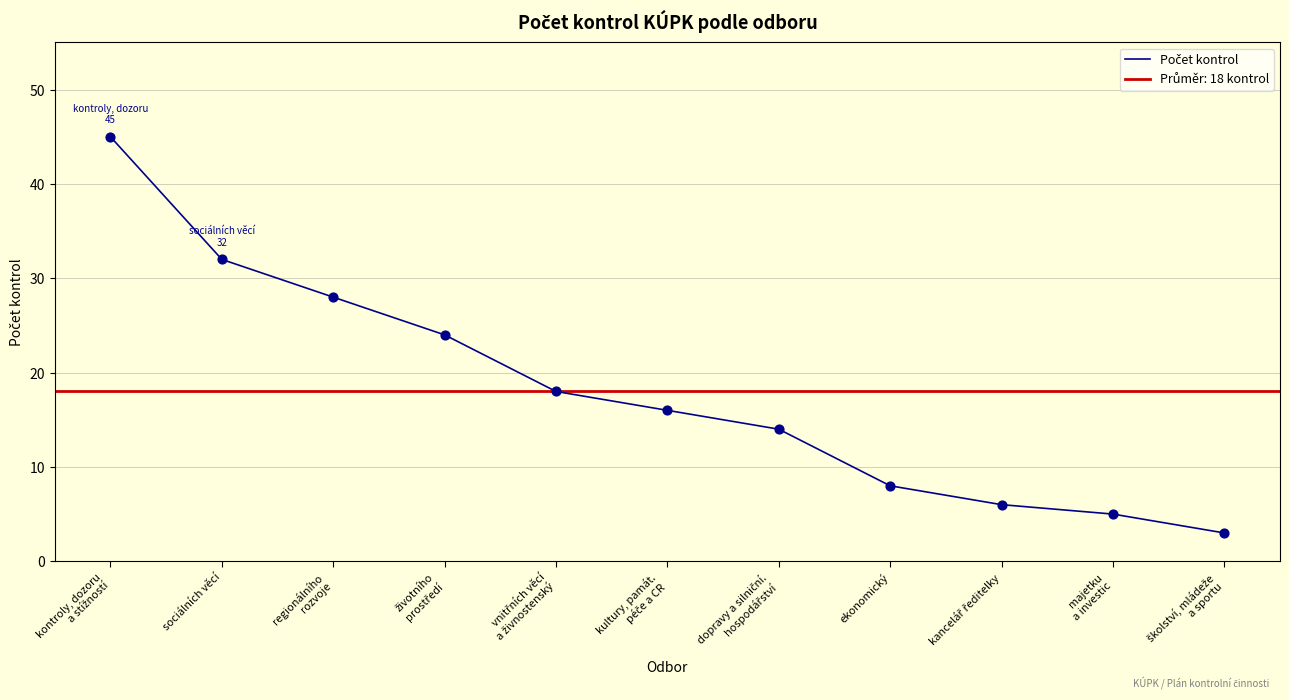

What is the change in value from kontroly, dozoru
a stížností to majetku
a investic?

-40